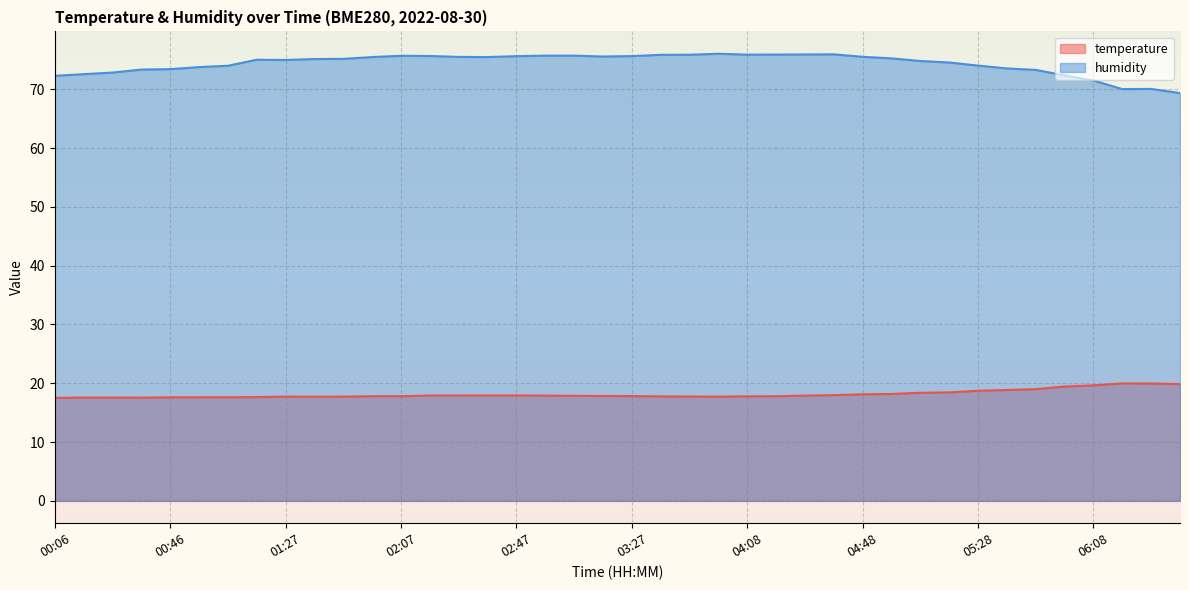

Is the value of humidity at 04:08 greater than the value of temperature at 03:27?

Yes